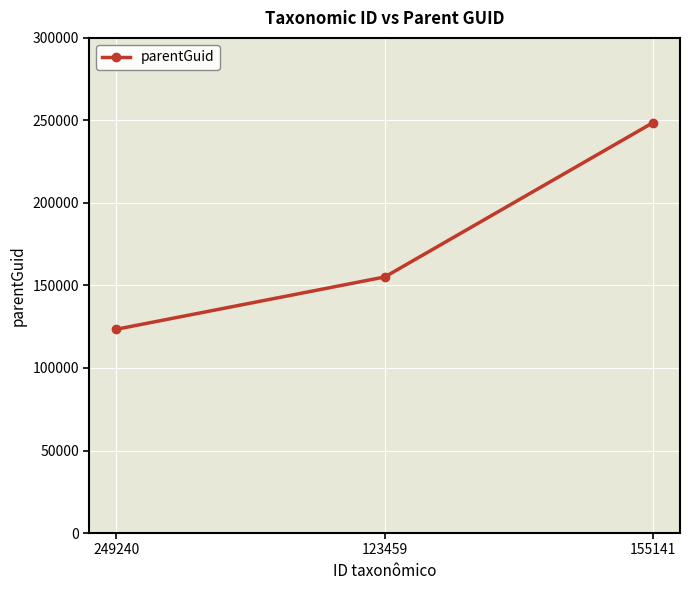

Is it true that the value at 249240 is 193051?

False